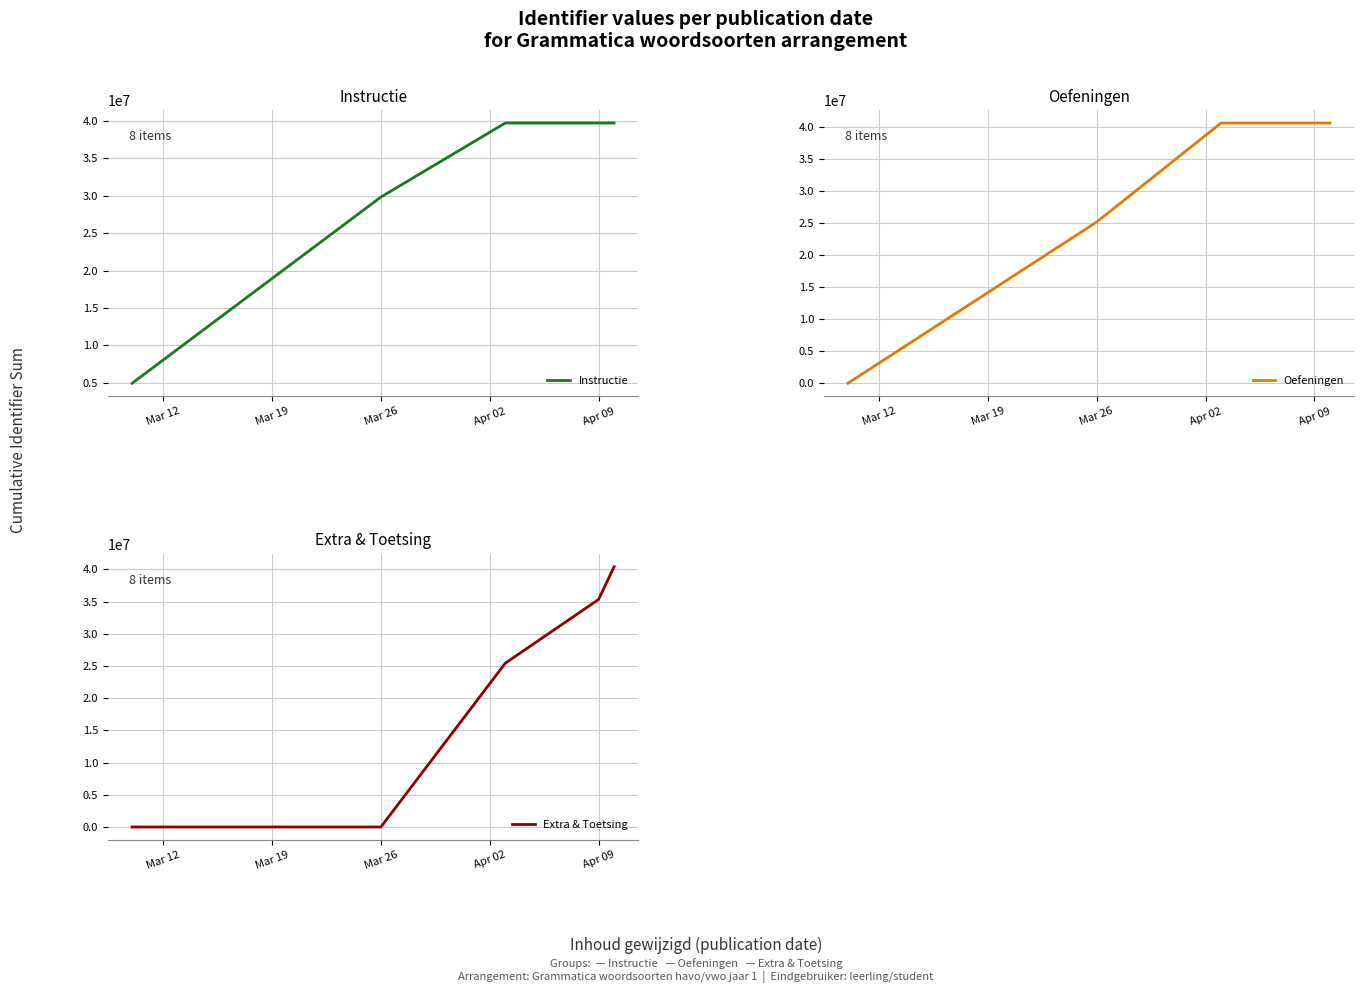

The value of Instructie at Apr 09 is 55657581. True or false?

False